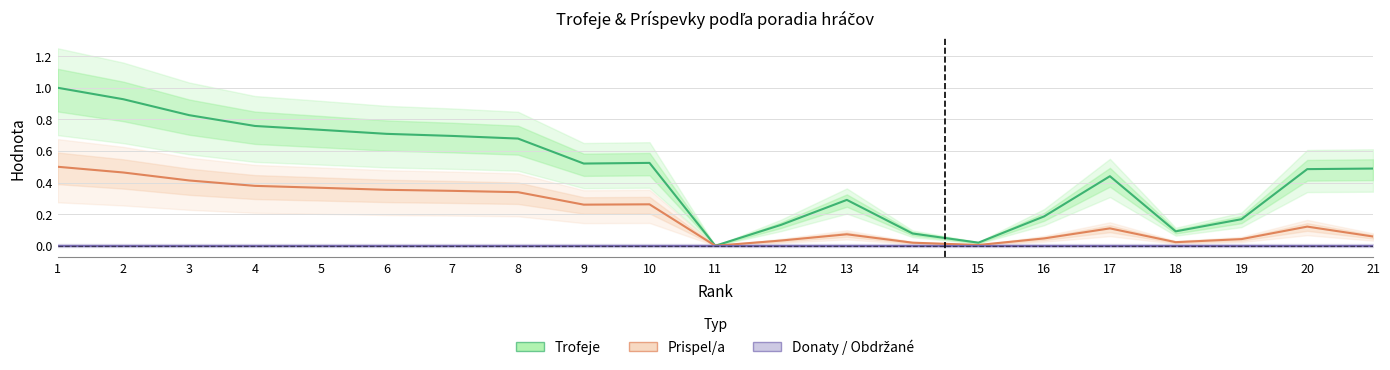

What is the greatest value displayed?

1.0